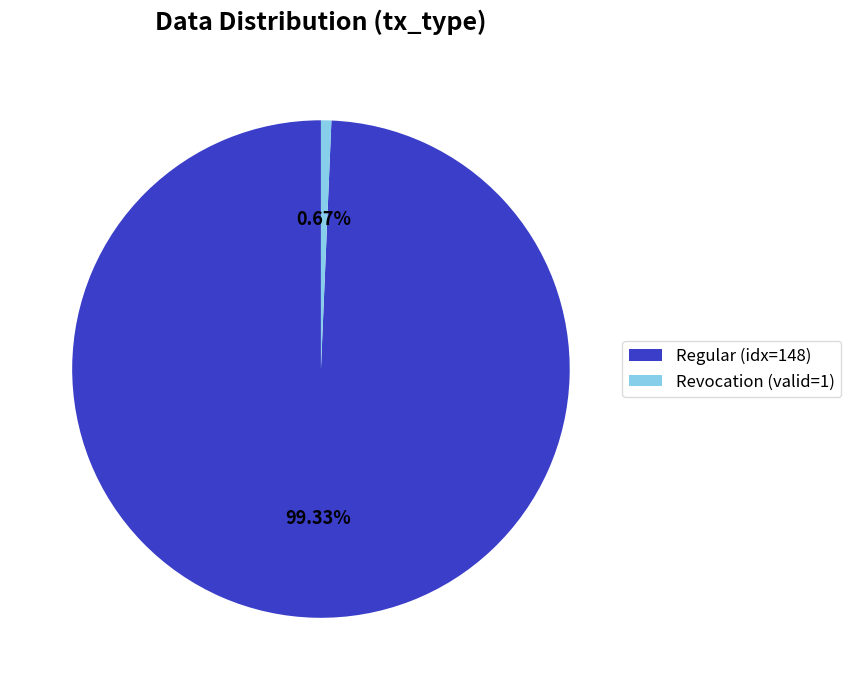

Which has a higher value, Revocation (valid=1) or Regular (idx=148)?

Regular (idx=148)